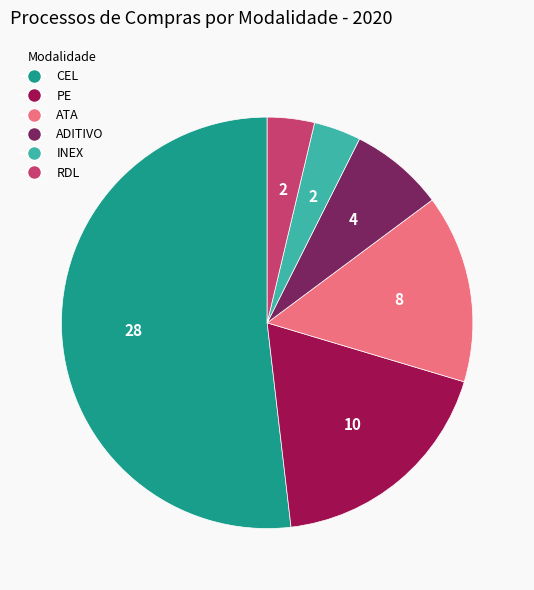

Combined, do PE and ADITIVO account for over 50%?

No